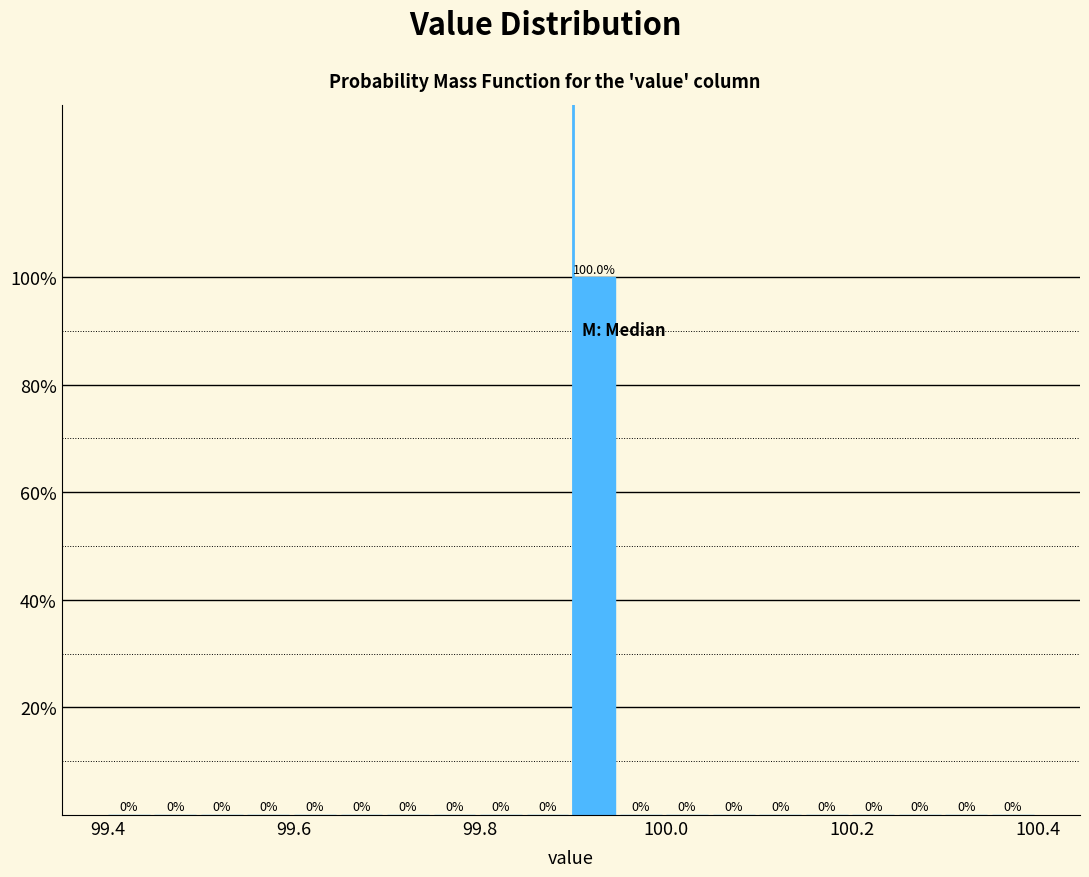

Read against the x-axis, roughly where is the centre of the tallest bar?

99.92